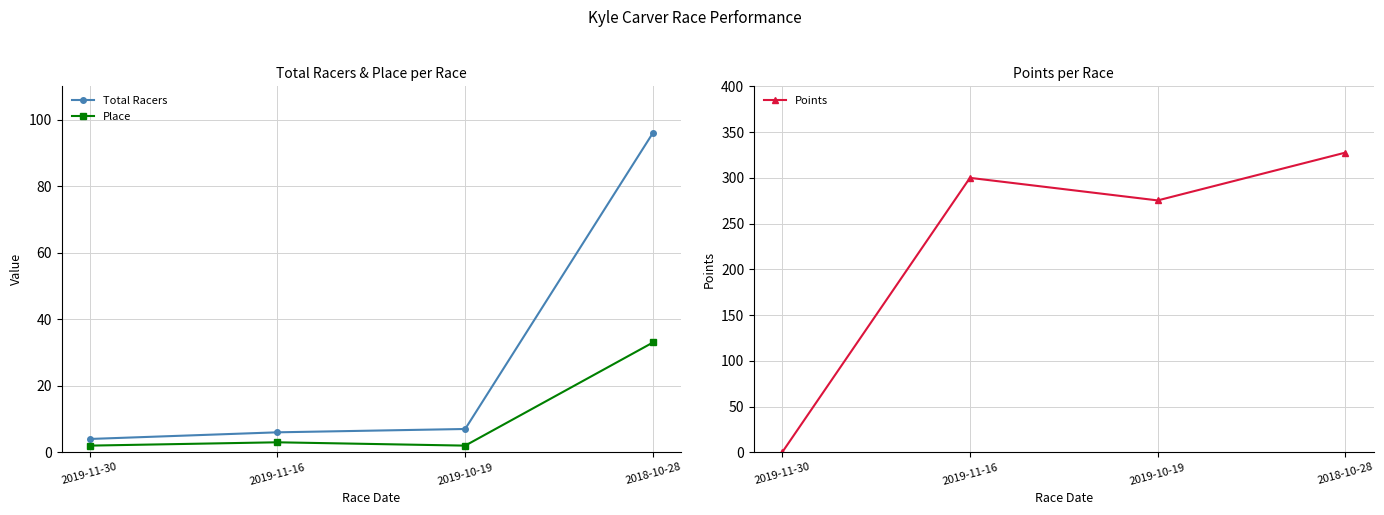

The Total Racers series shows 56.2 at 2018-10-28. True or false?

False